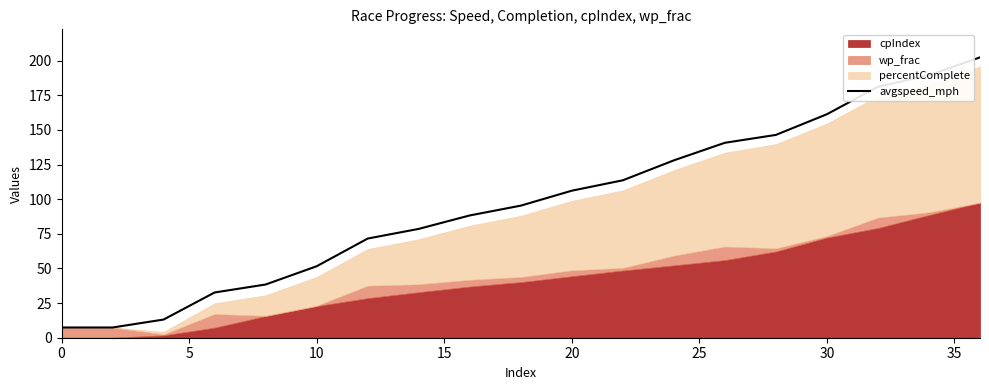

The value of avgspeed_mph at 0 is 7.4. True or false?

True